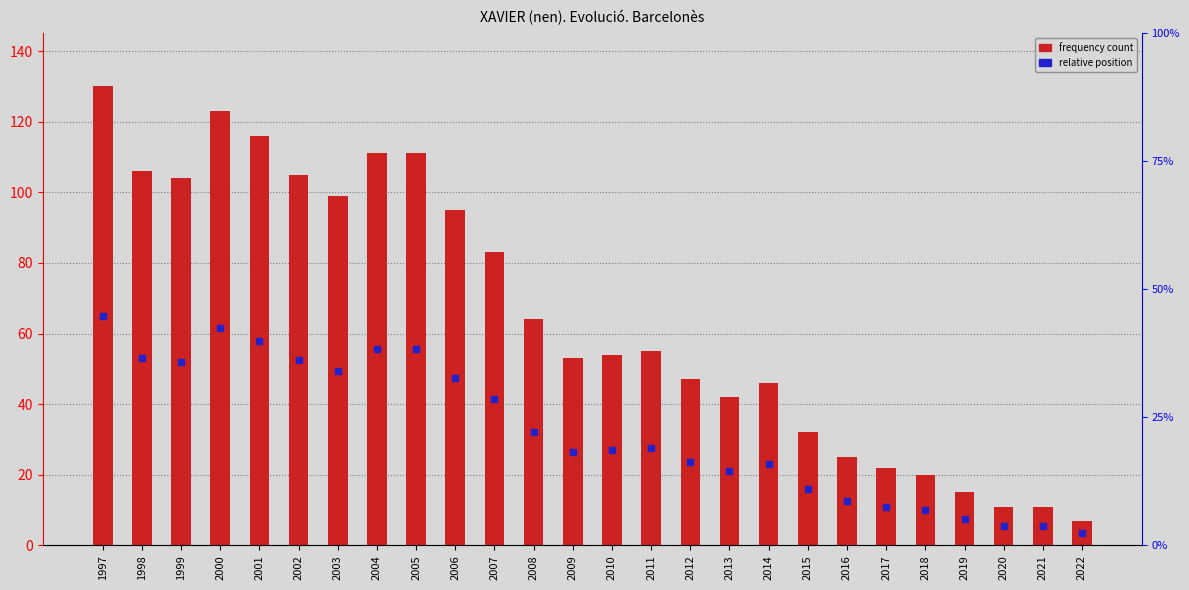

At how many categories does at least one series exceed 30?

19